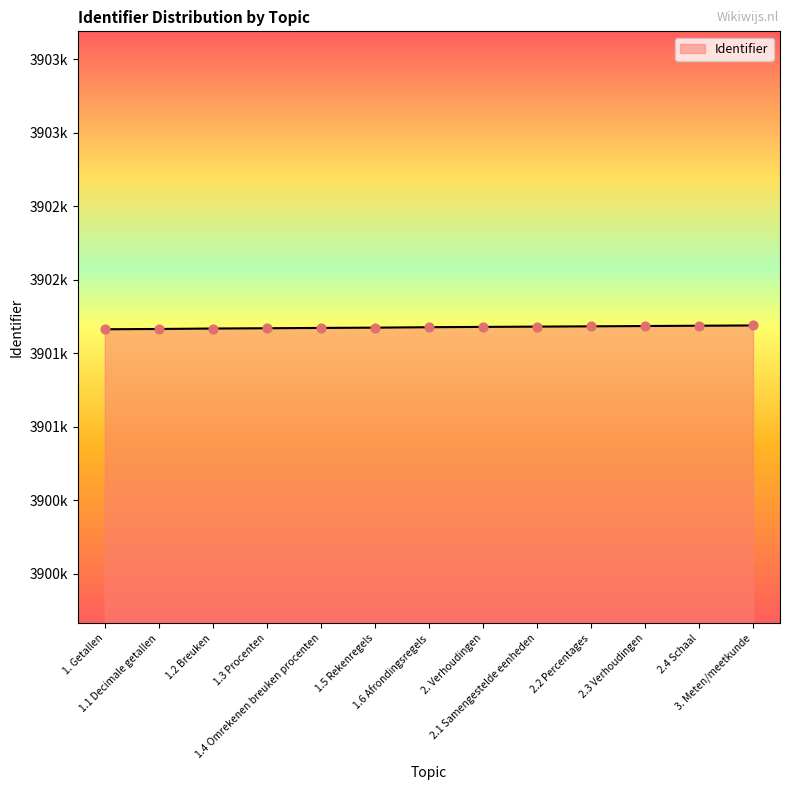

What is the change in value from 1.2 Breuken to 3. Meten/meetkunde?

+21